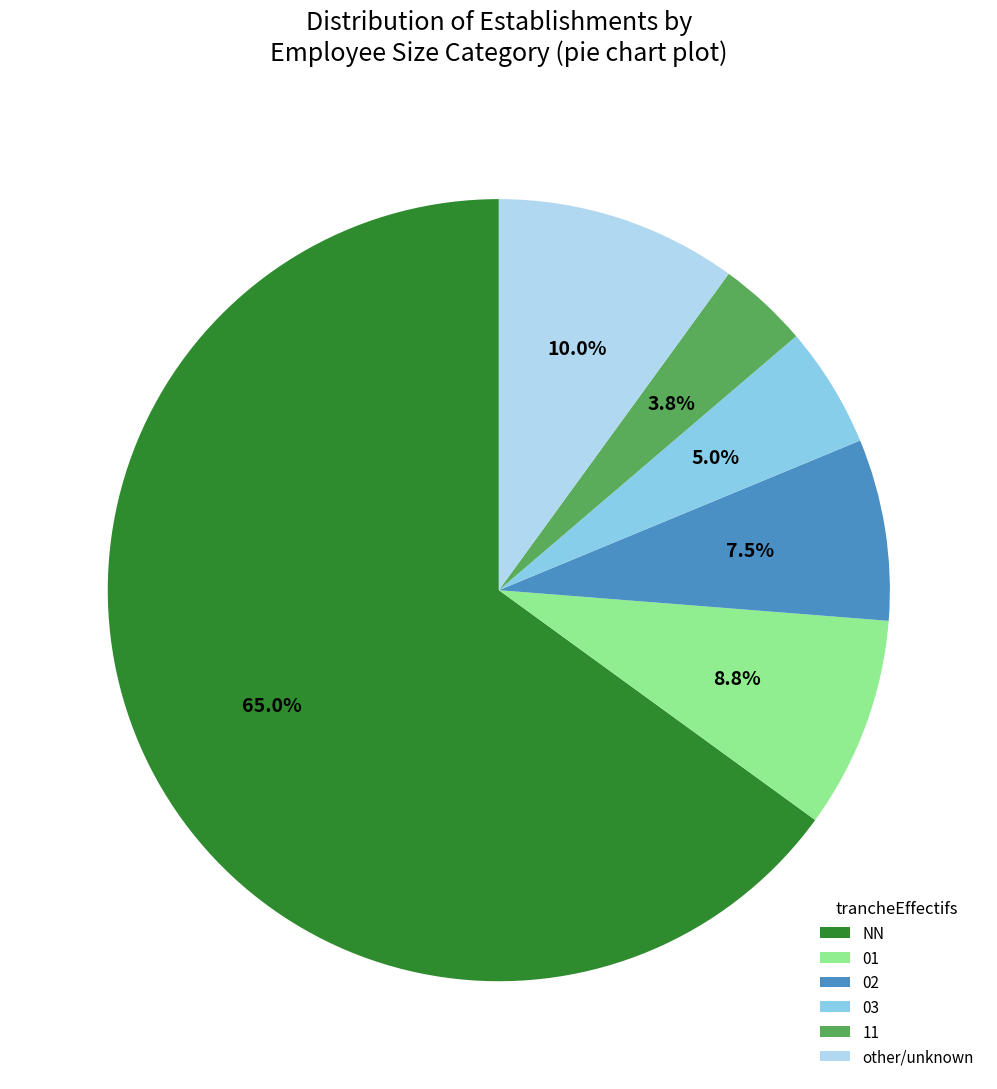

Between 03 and 01, which is larger?

01